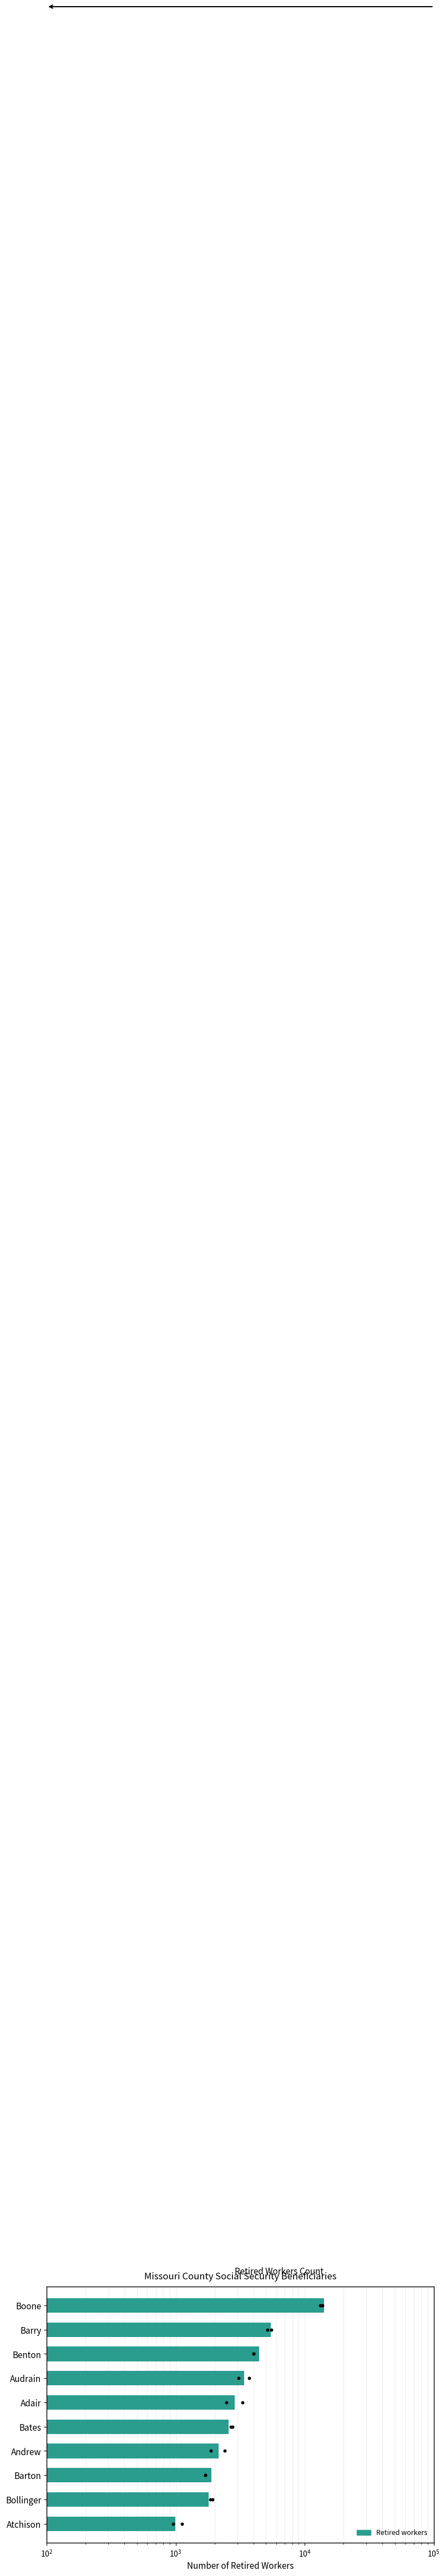

Which has a higher value, Andrew or Bates?

Bates